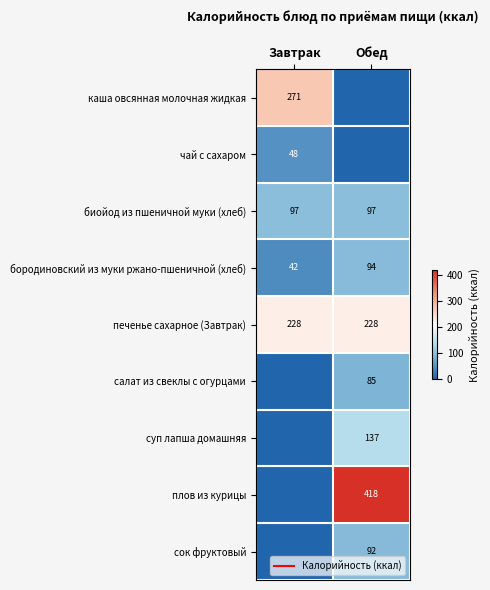

Rank the categories by бородиновский из муки ржано-пшеничной (хлеб) value from lowest to highest.

Завтрак, Обед